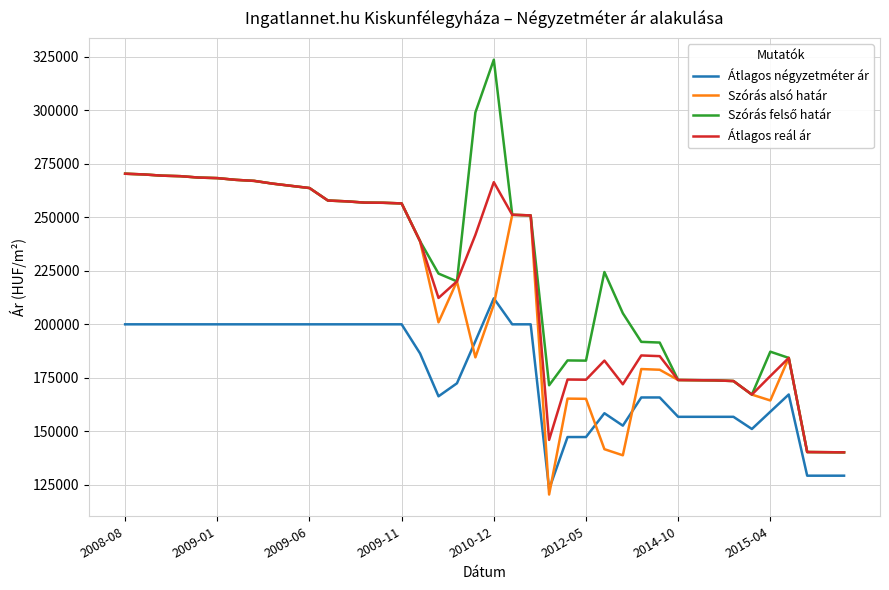

What is the maximum value shown in the chart?

323533